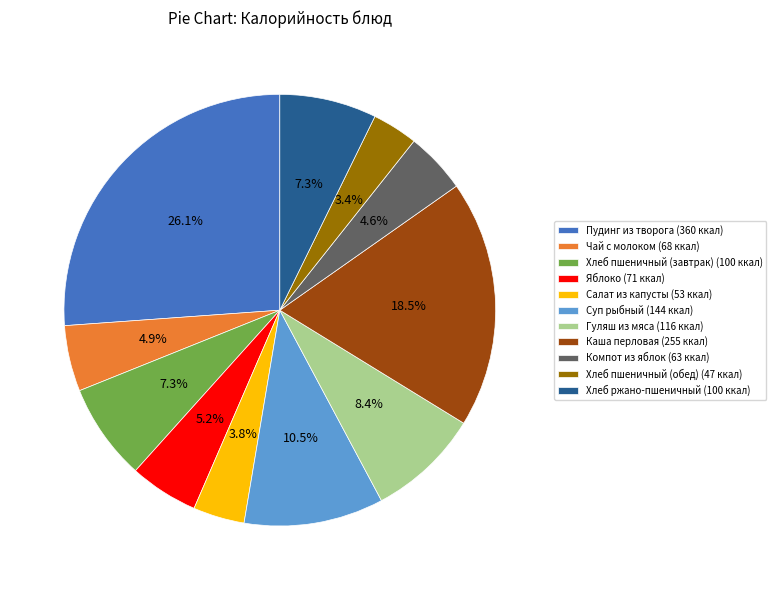

Count the number of slices in the pie.

11